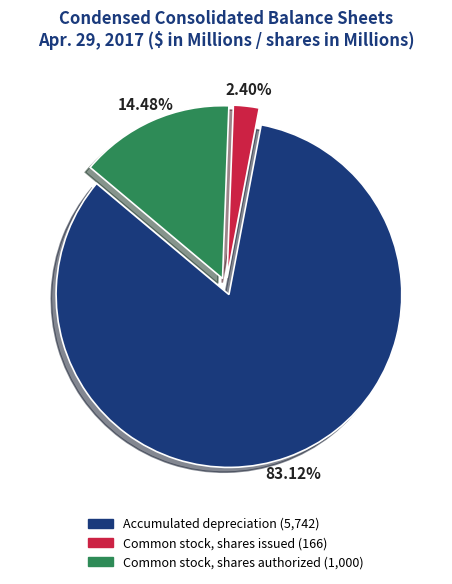

How many segments does this pie chart have?

3